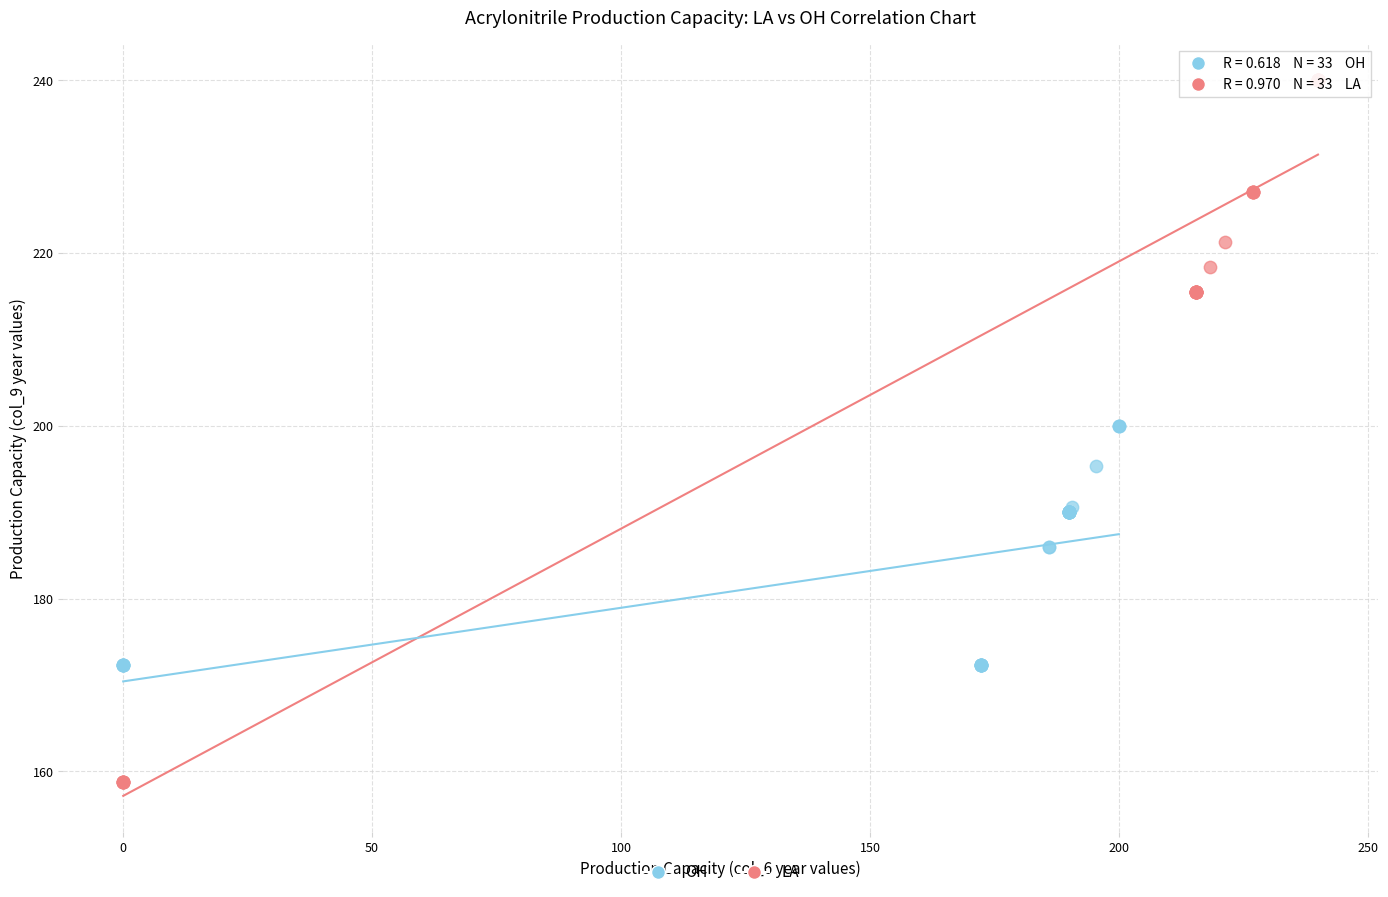

Which series has the widest spread of Y values?

LA